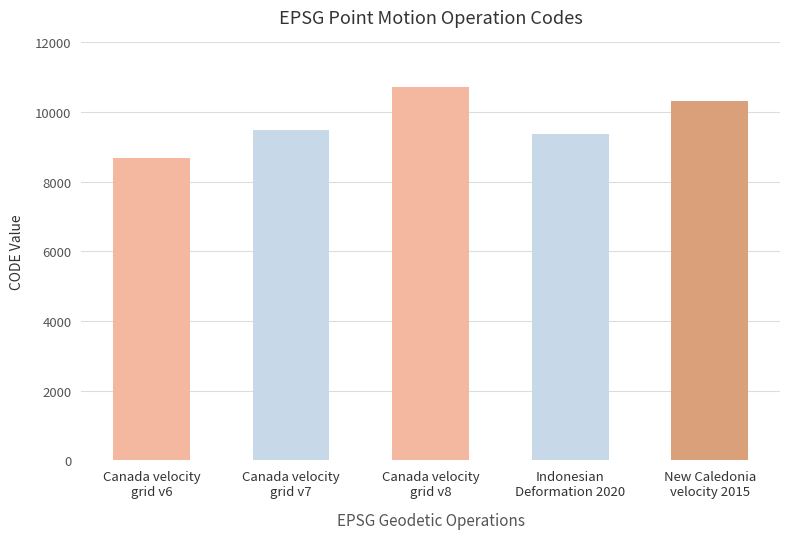

True or false: the data shows 4826 at Canada velocity
grid v7.

False